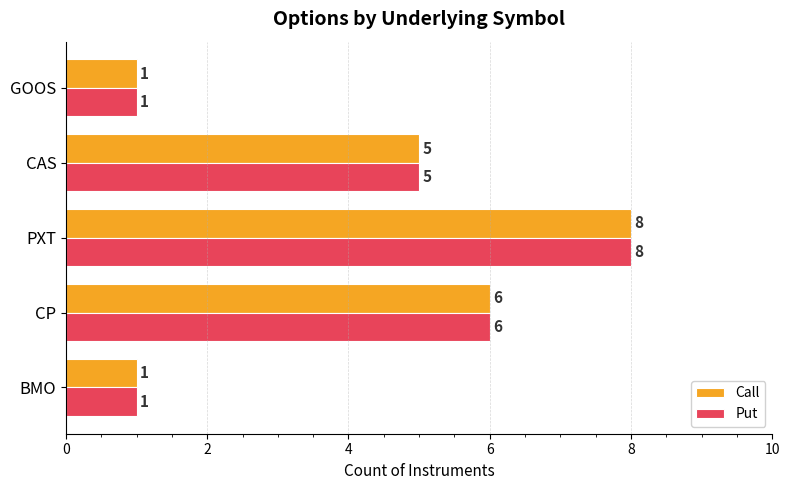

The value of Call at CP is 2. True or false?

False